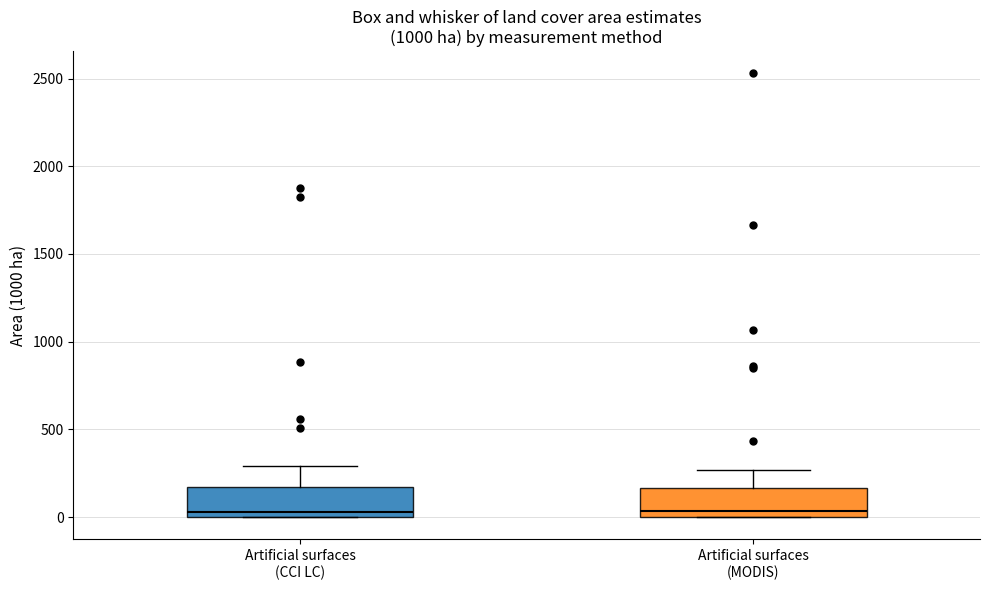

Where does the upper whisker of the box for Artificial surfaces (CCI LC) end on the y-axis? The values are not printed on the chart, so give them approximately, as read against the axis.

300